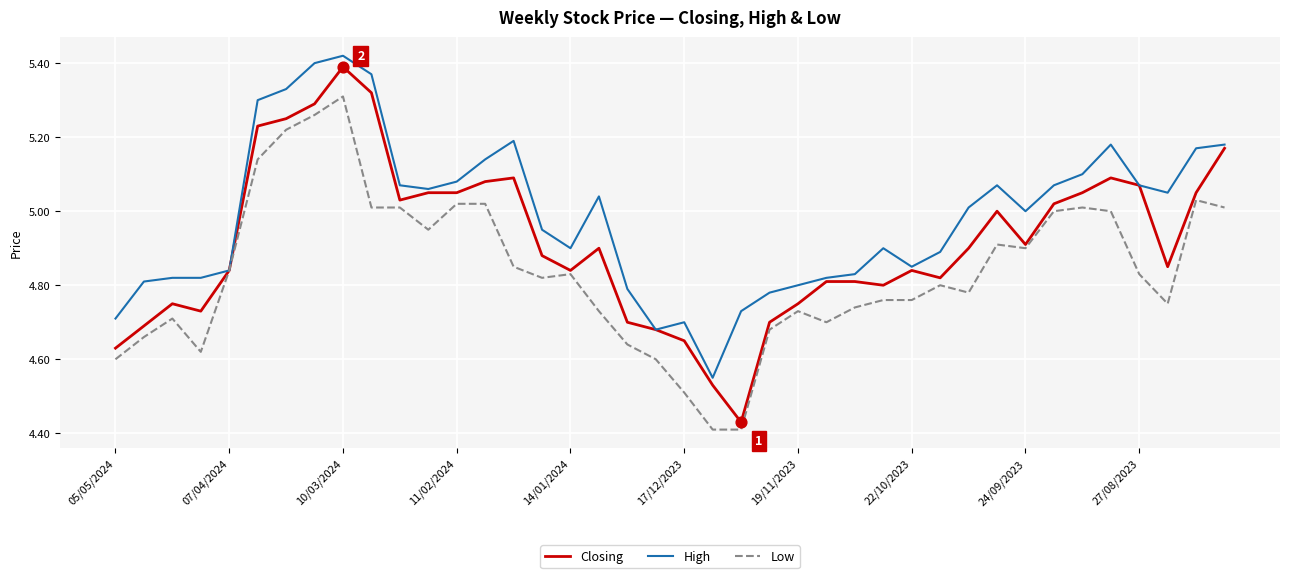

Which series has the largest total across all categories?

High